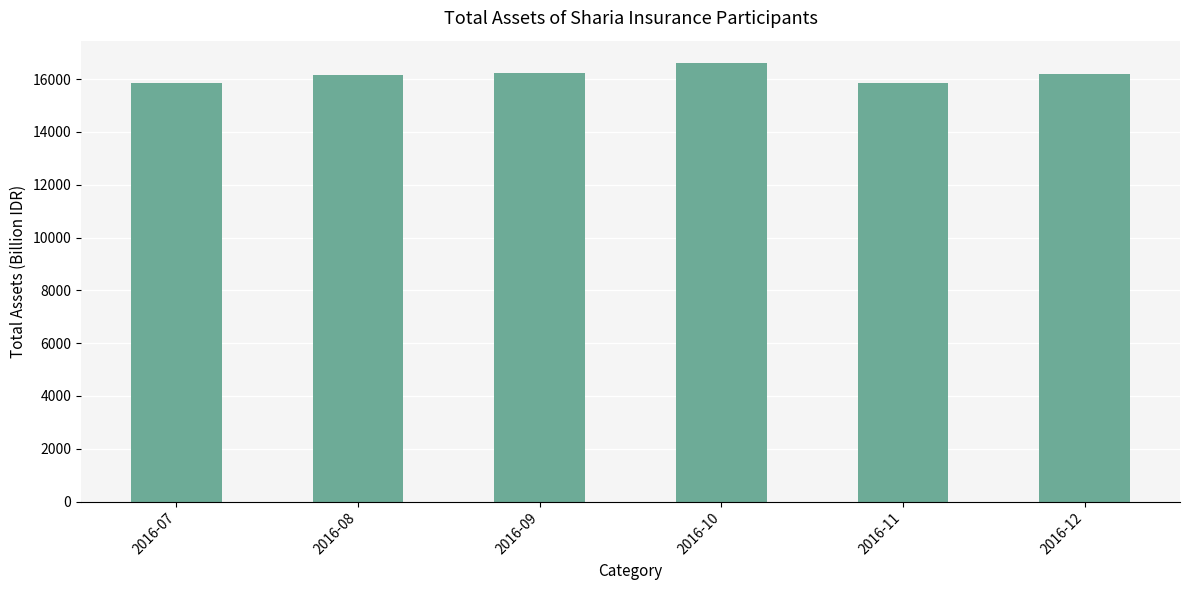

What is the value of the 6th bar from the left?

16205.1